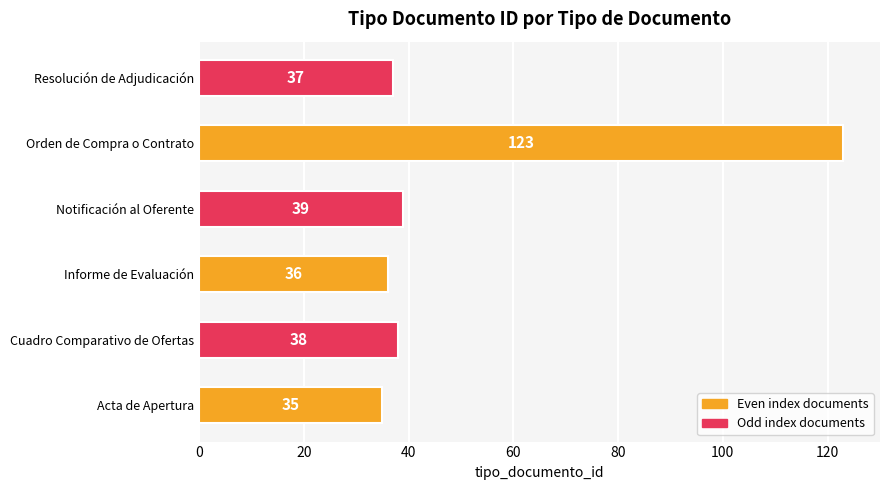

What is the difference between the second highest and second lowest values?

3